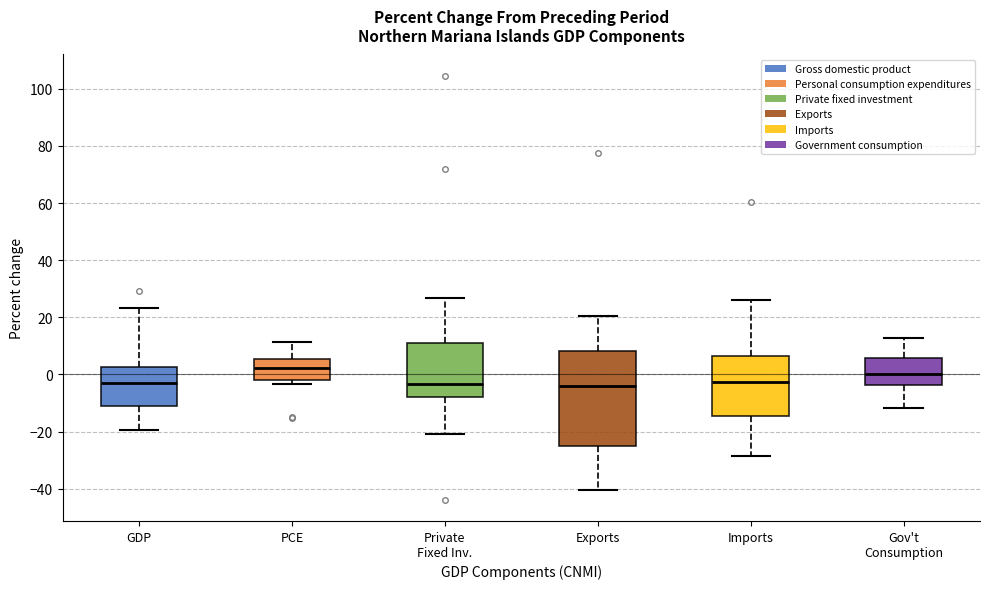

Reading left to right, transcribe this box plot: for each box, give where its median line is, the range the box spans, and where its two whiskers end, as read against the y-axis. The values are not printed on the chart, so give them approximately, as read against the axis.

GDP: median -4, box -12 to 2, whiskers -20 to 24
PCE: median 2, box -2 to 6, whiskers -4 to 12
Private Fixed Inv.: median -4, box -8 to 12, whiskers -20 to 26
Exports: median -4, box -26 to 8, whiskers -40 to 20
Imports: median -2, box -14 to 6, whiskers -28 to 26
Gov't Consumption: median 0, box -4 to 6, whiskers -12 to 12